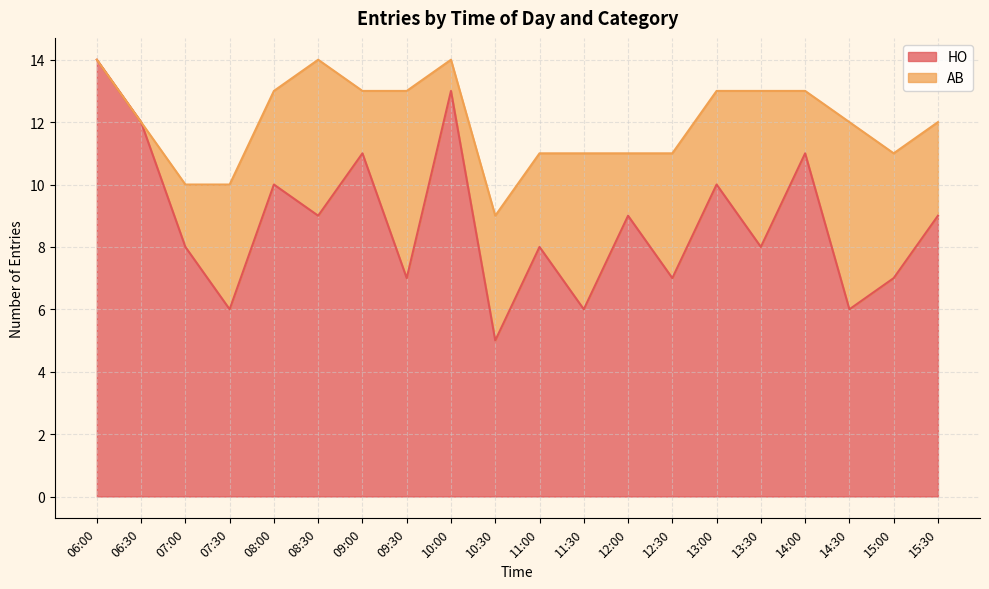

Is it true that the value at 06:30 is 12?

True